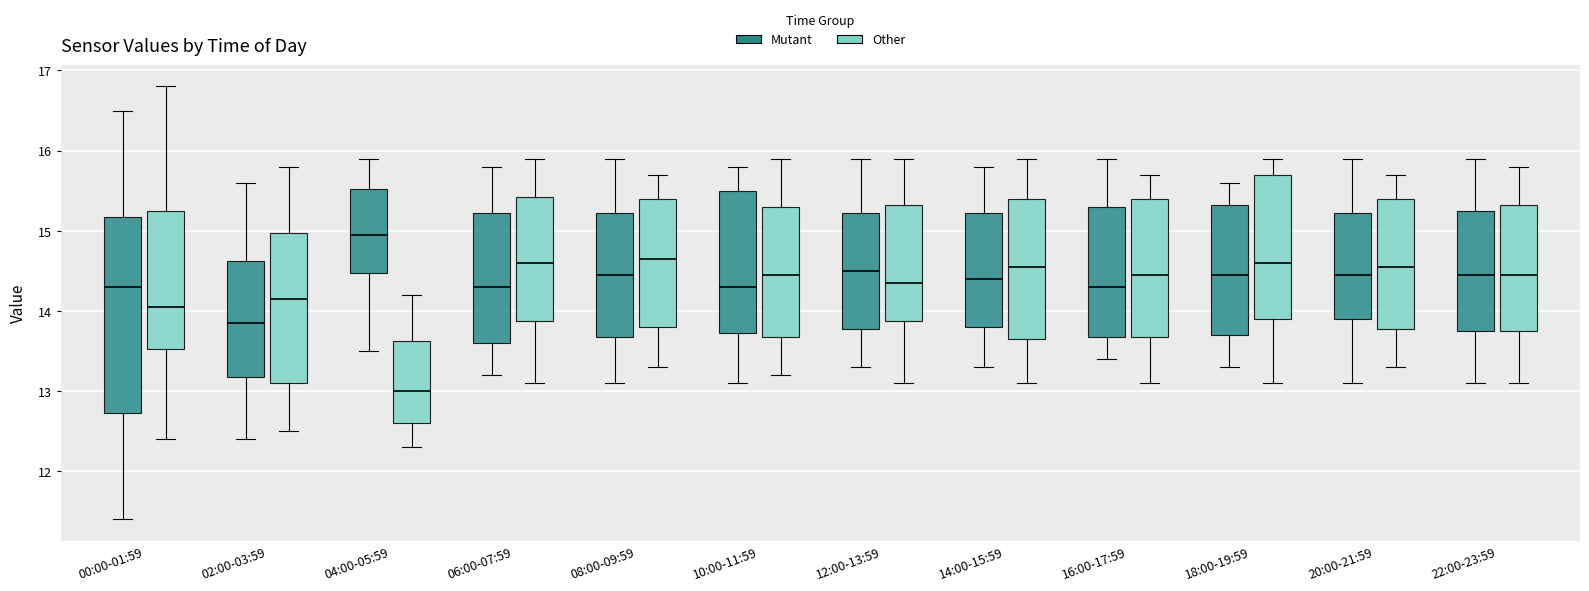

Reading left to right, transcribe this box plot: for each box, give where its median line is, the range the box spans, and where its two whiskers end, as read against the y-axis. The values are not printed on the chart, so give them approximately, as read against the axis.

00:00-01:59 (Mutant): median 14.3, box 12.7 to 15.2, whiskers 11.4 to 16.5
00:00-01:59 (Other): median 14.1, box 13.5 to 15.3, whiskers 12.4 to 16.8
02:00-03:59 (Mutant): median 13.9, box 13.2 to 14.6, whiskers 12.4 to 15.6
02:00-03:59 (Other): median 14.2, box 13.1 to 15.0, whiskers 12.5 to 15.8
04:00-05:59 (Mutant): median 15.0, box 14.5 to 15.5, whiskers 13.5 to 15.9
04:00-05:59 (Other): median 13.0, box 12.6 to 13.6, whiskers 12.3 to 14.2
06:00-07:59 (Mutant): median 14.3, box 13.6 to 15.2, whiskers 13.2 to 15.8
06:00-07:59 (Other): median 14.6, box 13.9 to 15.4, whiskers 13.1 to 15.9
08:00-09:59 (Mutant): median 14.5, box 13.7 to 15.2, whiskers 13.1 to 15.9
08:00-09:59 (Other): median 14.7, box 13.8 to 15.4, whiskers 13.3 to 15.7
10:00-11:59 (Mutant): median 14.3, box 13.7 to 15.5, whiskers 13.1 to 15.8
10:00-11:59 (Other): median 14.5, box 13.7 to 15.3, whiskers 13.2 to 15.9
12:00-13:59 (Mutant): median 14.5, box 13.8 to 15.2, whiskers 13.3 to 15.9
12:00-13:59 (Other): median 14.4, box 13.9 to 15.3, whiskers 13.1 to 15.9
14:00-15:59 (Mutant): median 14.4, box 13.8 to 15.2, whiskers 13.3 to 15.8
14:00-15:59 (Other): median 14.6, box 13.7 to 15.4, whiskers 13.1 to 15.9
16:00-17:59 (Mutant): median 14.3, box 13.7 to 15.3, whiskers 13.4 to 15.9
16:00-17:59 (Other): median 14.5, box 13.7 to 15.4, whiskers 13.1 to 15.7
18:00-19:59 (Mutant): median 14.5, box 13.7 to 15.3, whiskers 13.3 to 15.6
18:00-19:59 (Other): median 14.6, box 13.9 to 15.7, whiskers 13.1 to 15.9
20:00-21:59 (Mutant): median 14.5, box 13.9 to 15.2, whiskers 13.1 to 15.9
20:00-21:59 (Other): median 14.6, box 13.8 to 15.4, whiskers 13.3 to 15.7
22:00-23:59 (Mutant): median 14.5, box 13.8 to 15.3, whiskers 13.1 to 15.9
22:00-23:59 (Other): median 14.5, box 13.8 to 15.3, whiskers 13.1 to 15.8